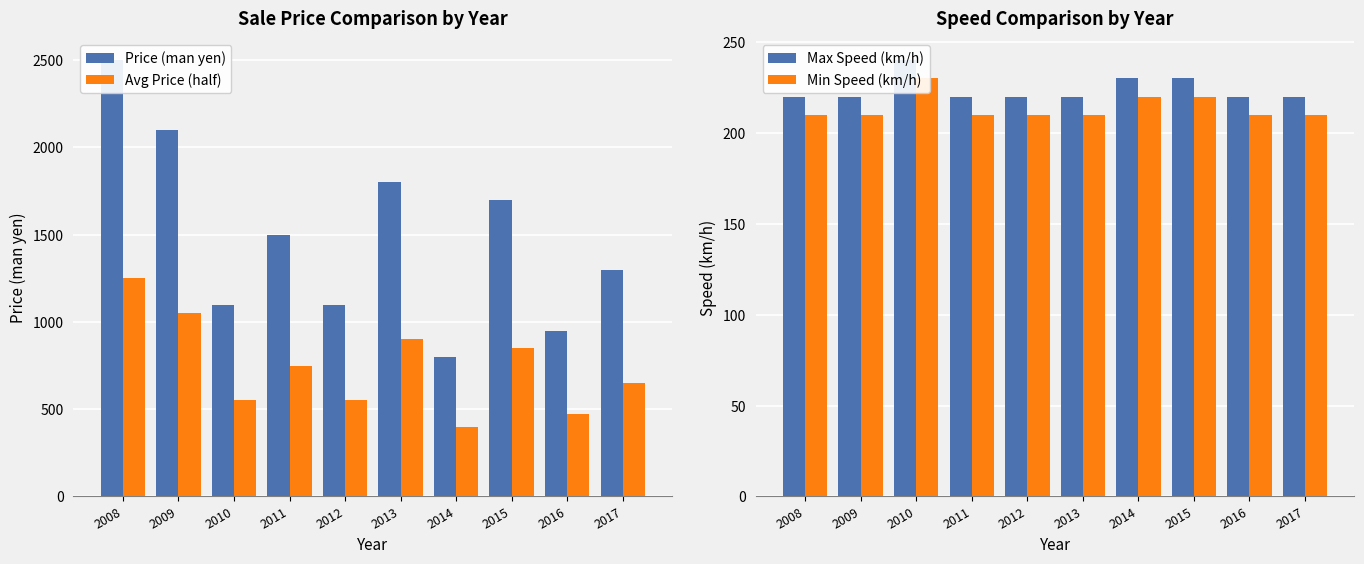

List the series in order of their peak value, highest first.

Price (man yen), Avg Price (half), Max Speed (km/h), Min Speed (km/h)